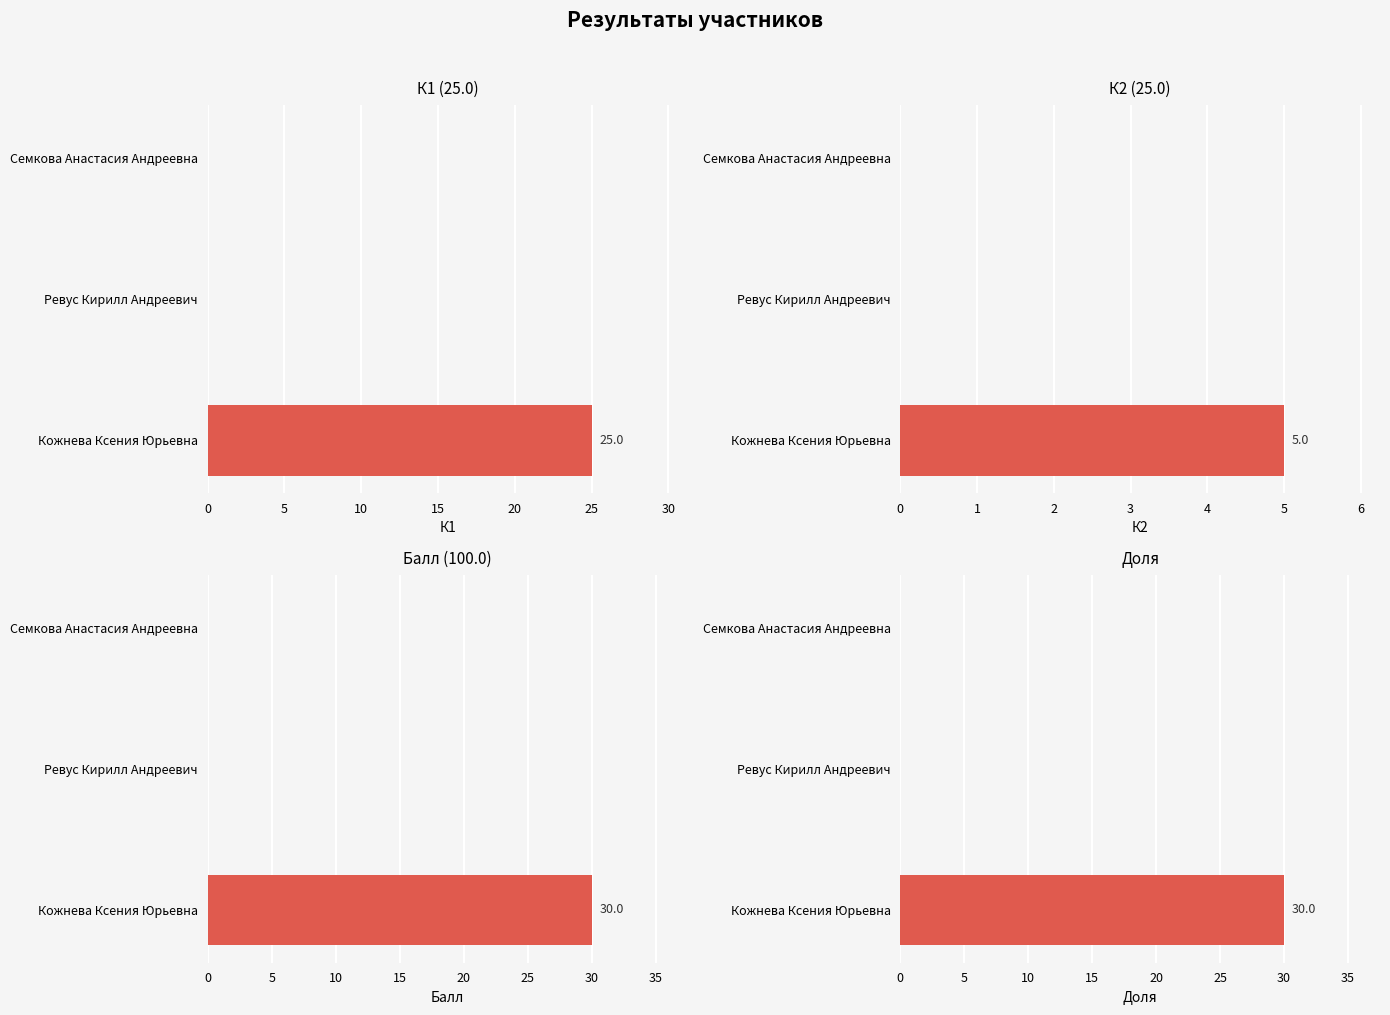

What is the maximum value shown in the chart?

30